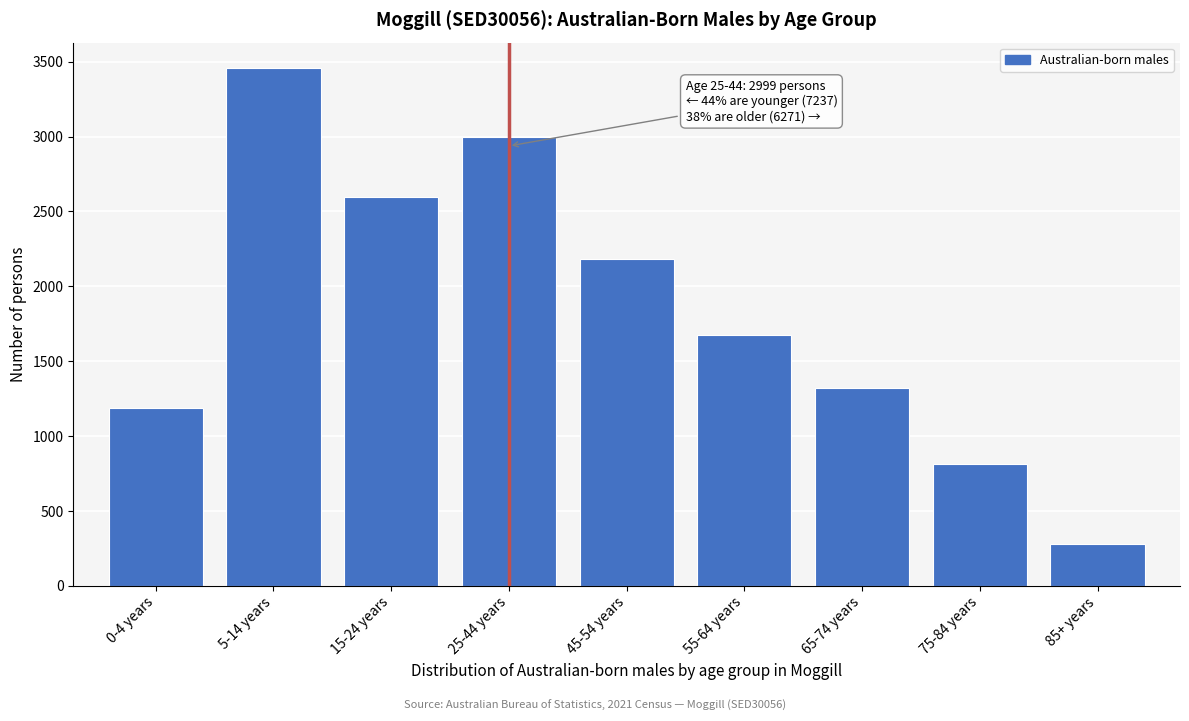

Reading left to right, list all the values displayed in this chart.

1187	3456	2594	2999	2184	1678	1320	810	279